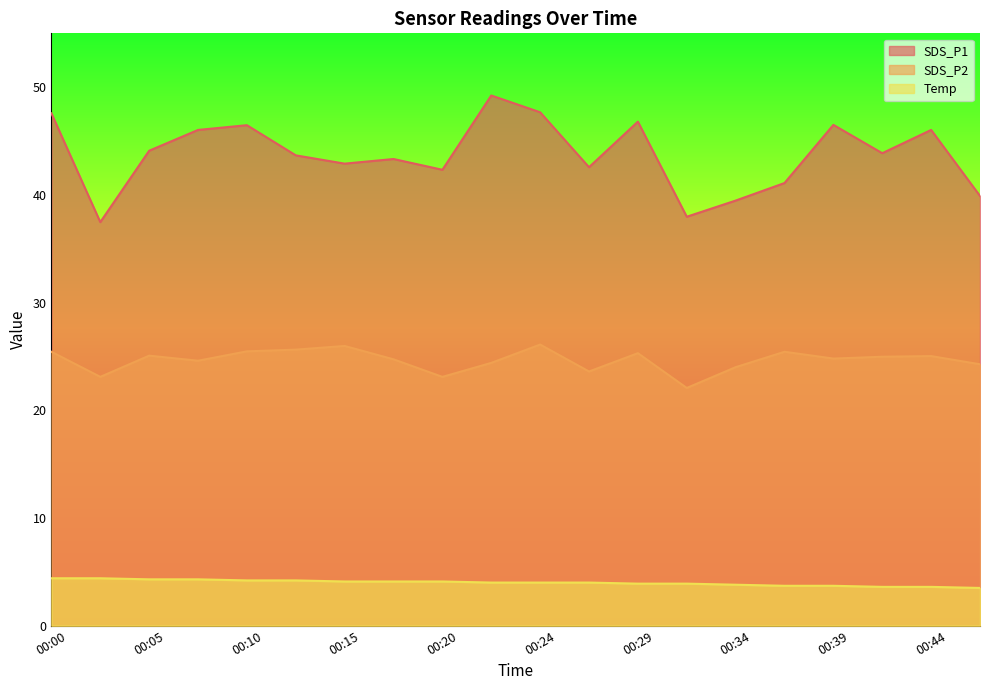

The Temp series shows 2.2 at 00:22. True or false?

False